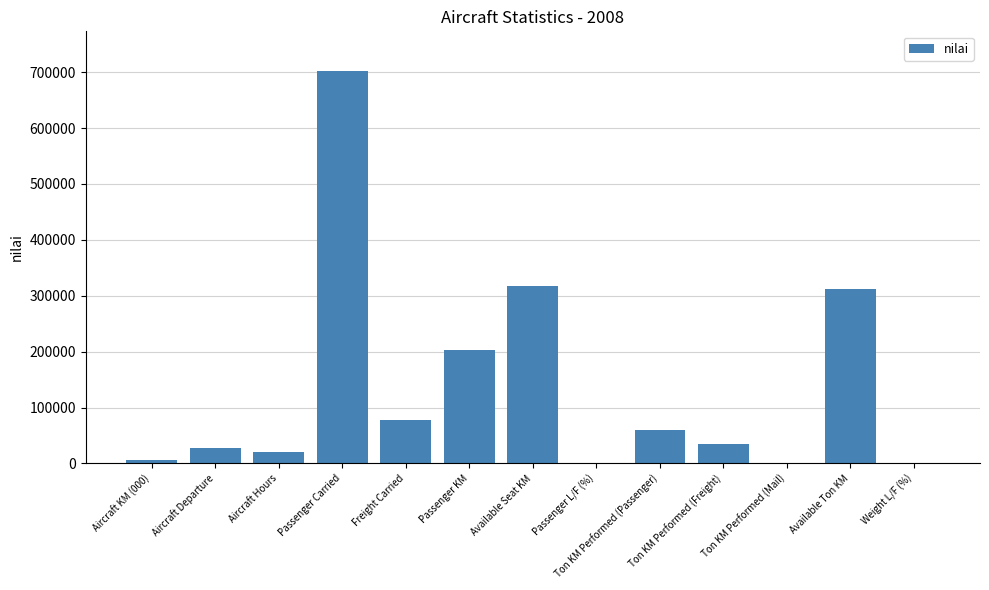

Which has a higher value, Available Ton KM or Aircraft Departure?

Available Ton KM